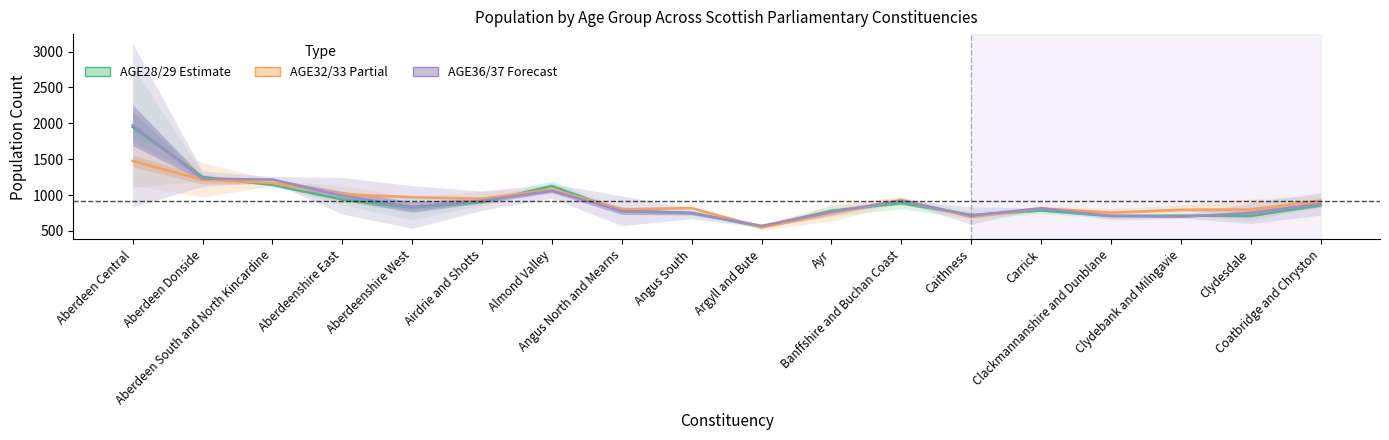

What is the value of the AGE32/AGE33 (Partial) point at the 8th from the left?

800.0